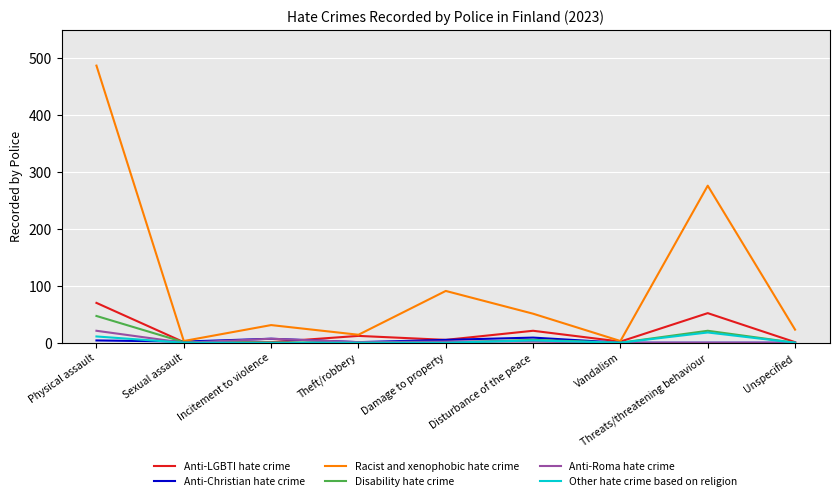

True or false: Anti-Roma hate crime has a value of 0 at Threats/threatening behaviour.

True